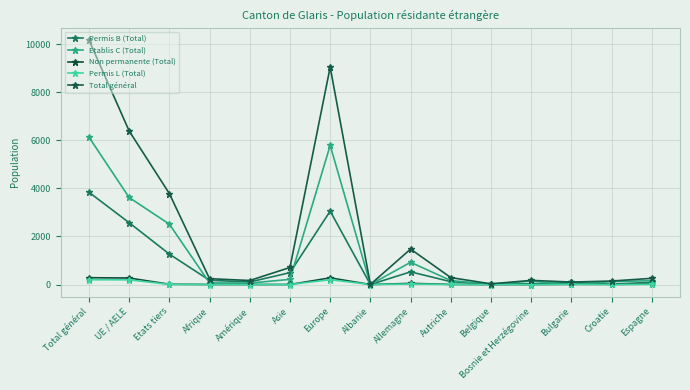

Rank the series by their maximum value, from lowest to highest.

Permis L (Total), Non permanente (Total), Permis B (Total), Etablis C (Total), Total général